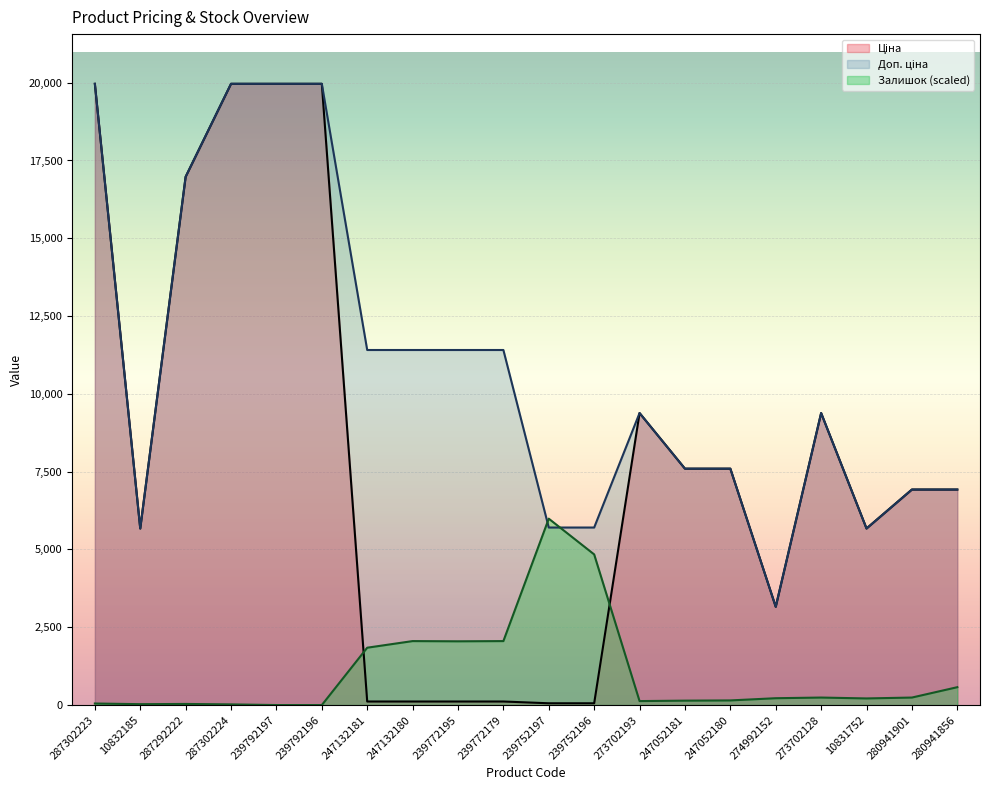

What are all the series names shown in the legend?

Ціна, Доп. ціна, Залишок